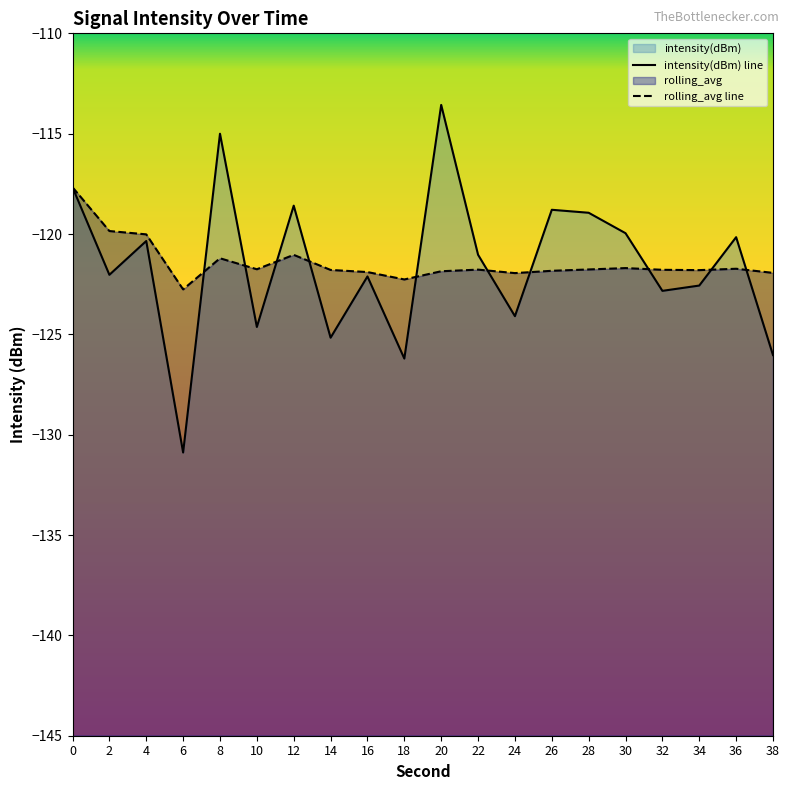

What is the difference between the intensity(dBm) line values at 32 and 24?

1.3